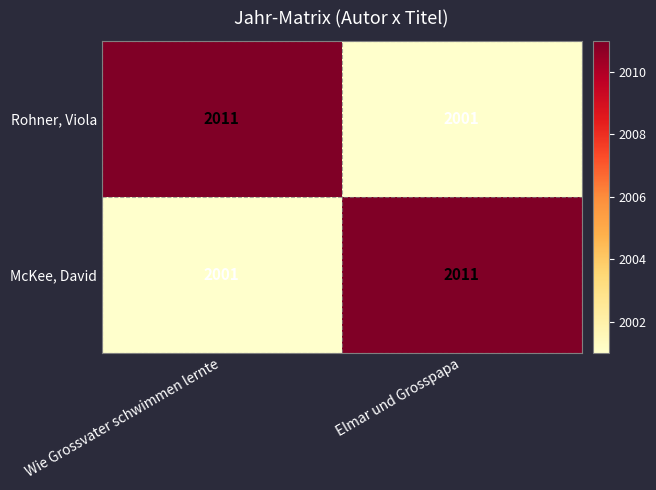

What is the difference between the highest and lowest values at Elmar und Grosspapa?

10